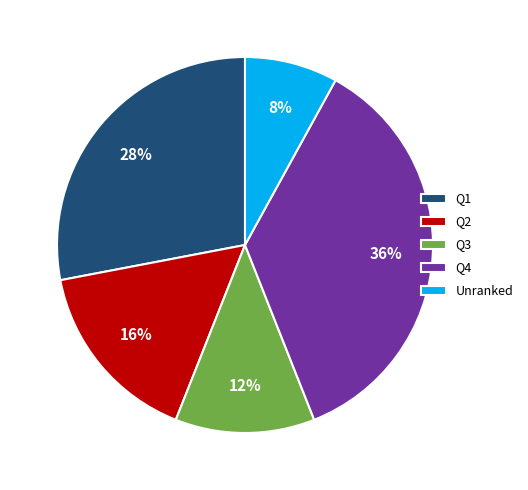

Rank the categories by value from lowest to highest.

Unranked, Q3, Q2, Q1, Q4